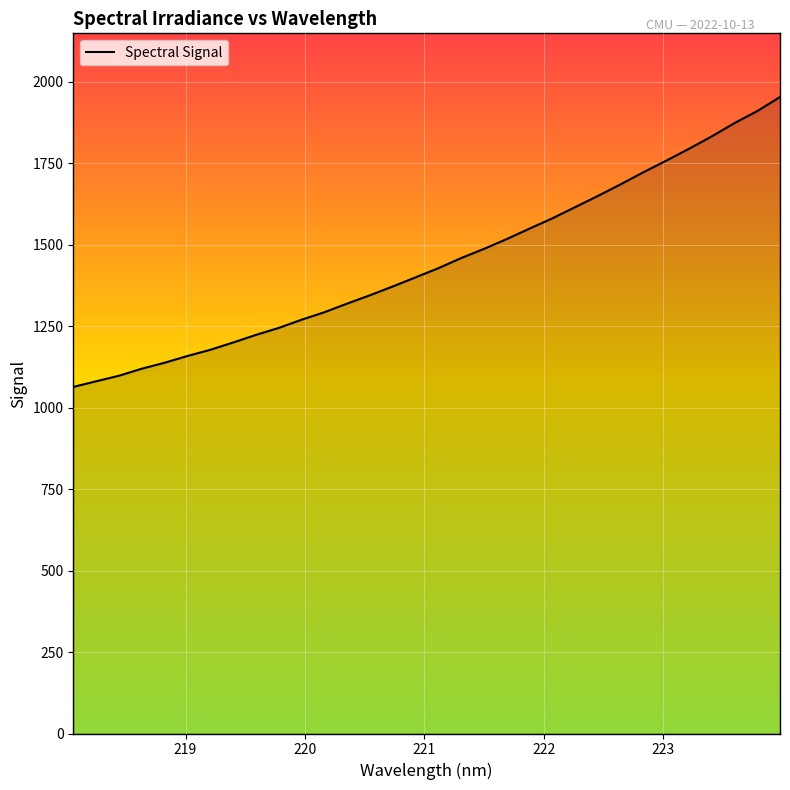

What is the difference between the maximum and minimum values?

889.7